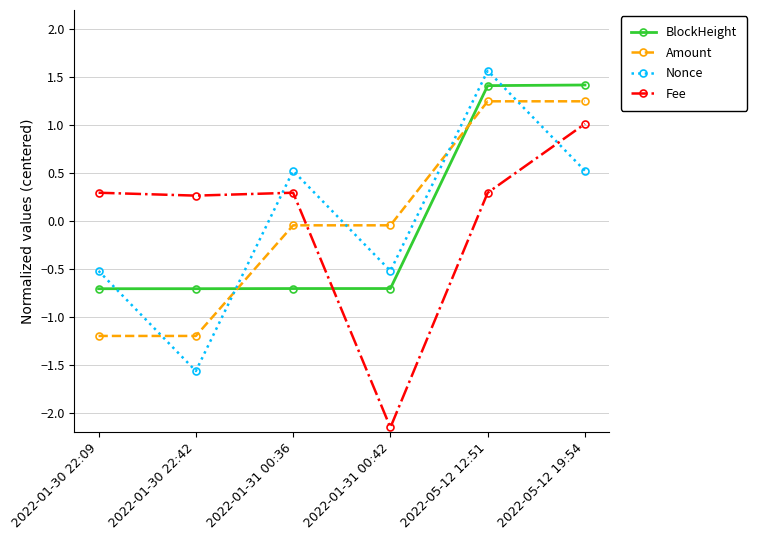

List the series in order of their peak value, lowest first.

Fee, Amount, BlockHeight, Nonce